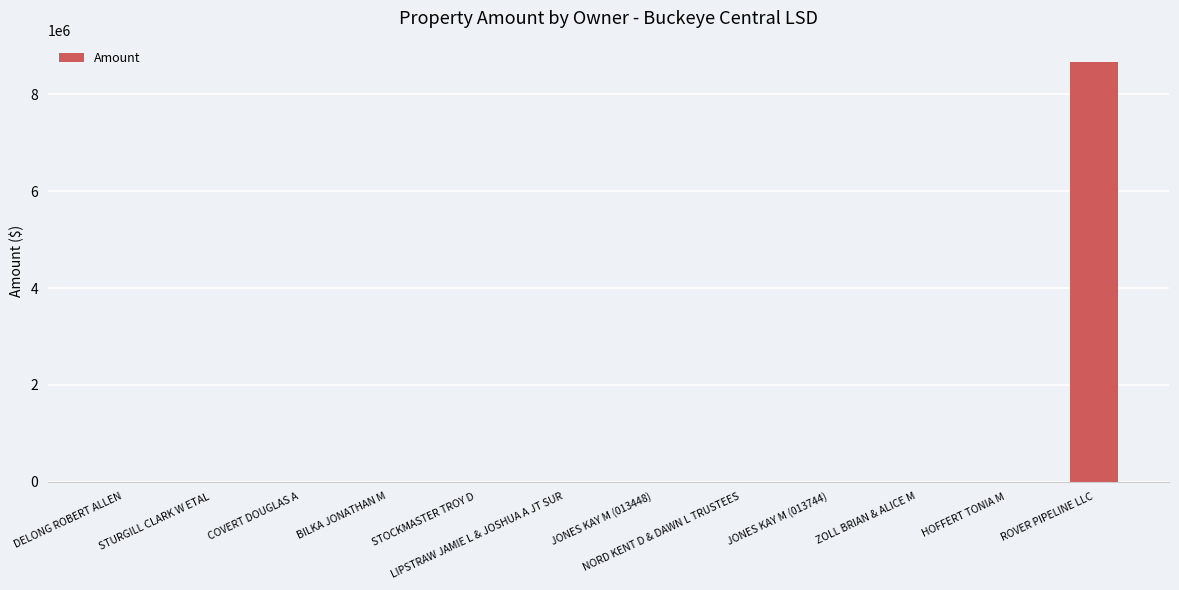

Is it true that the value at ROVER PIPELINE LLC is 13164256.3?

False